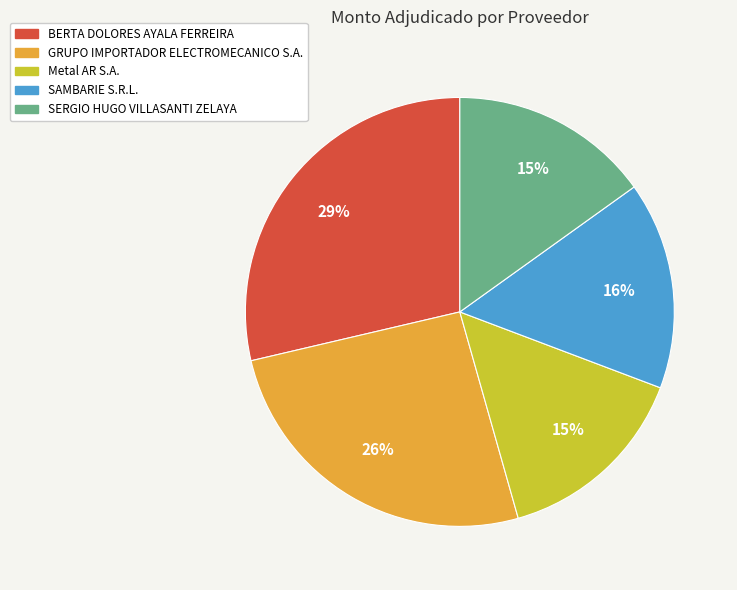

To the nearest percent, what percentage of the pie is BERTA DOLORES AYALA FERREIRA?

29%